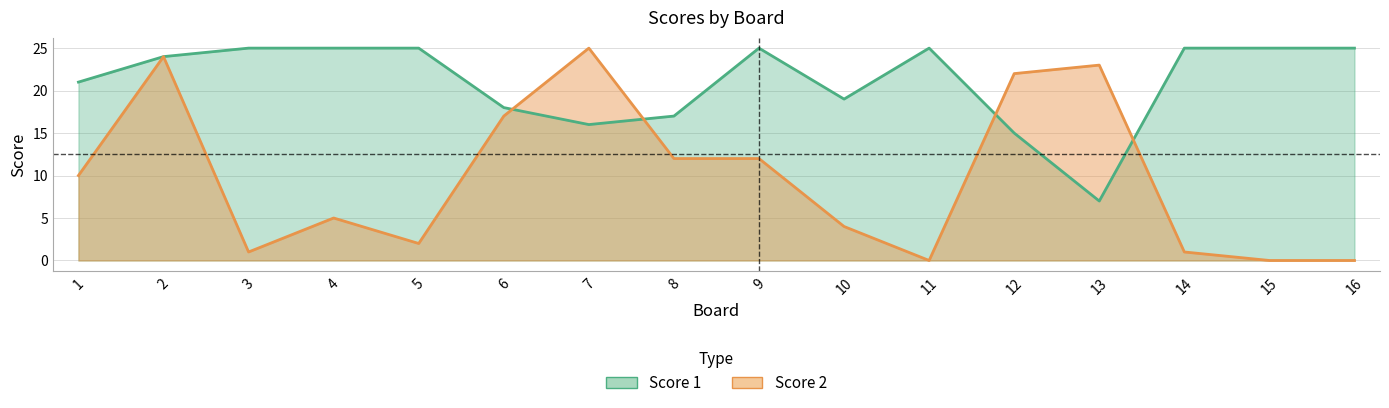

Does the chart display data point markers on the line(s)?

No